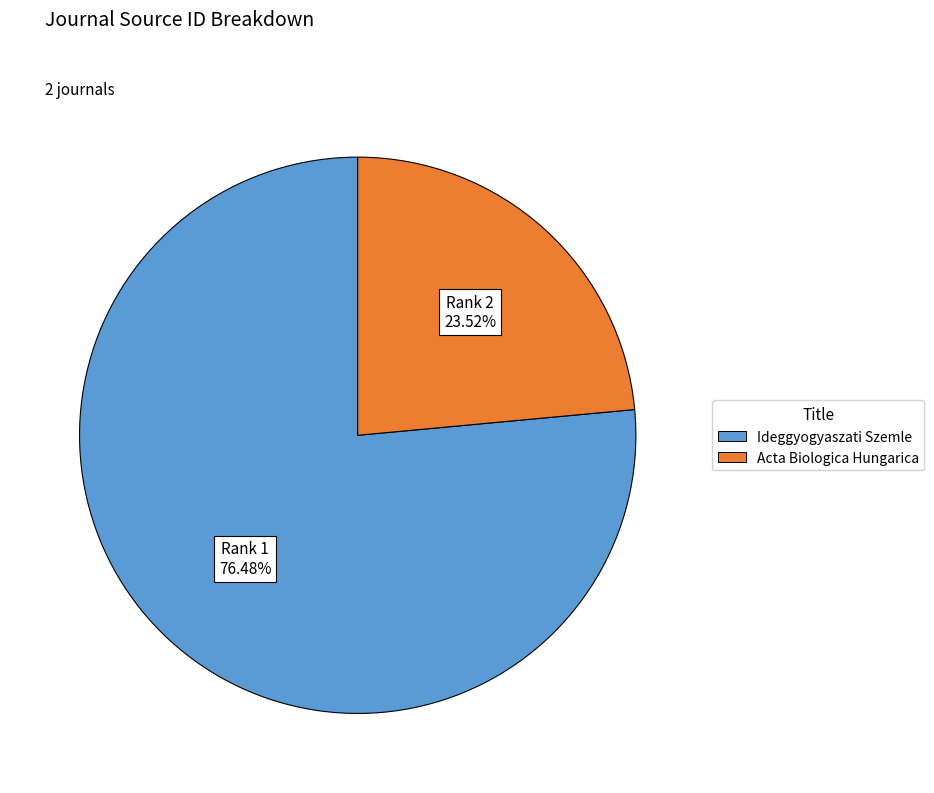

Is Acta Biologica Hungarica the majority of the pie?

No